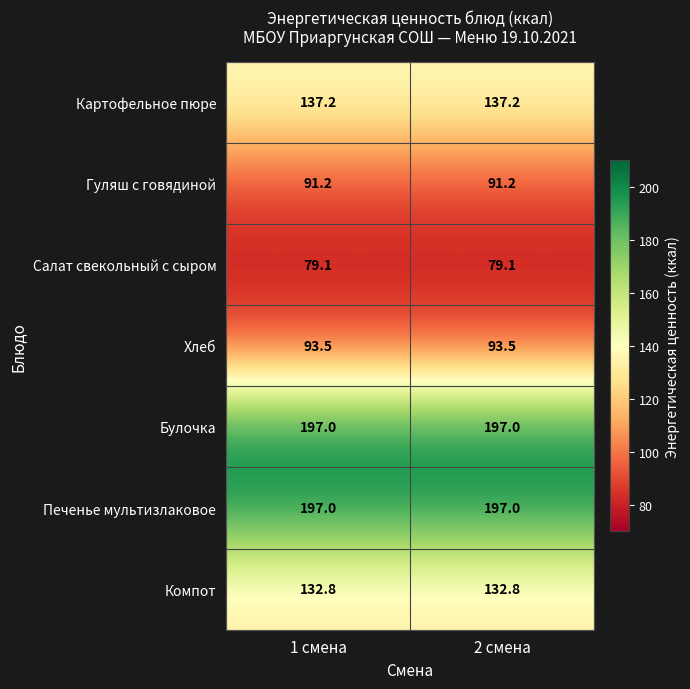

Is the value of Салат свекольный с сыром at 1 смена greater than the value of Картофельное пюре at 2 смена?

No